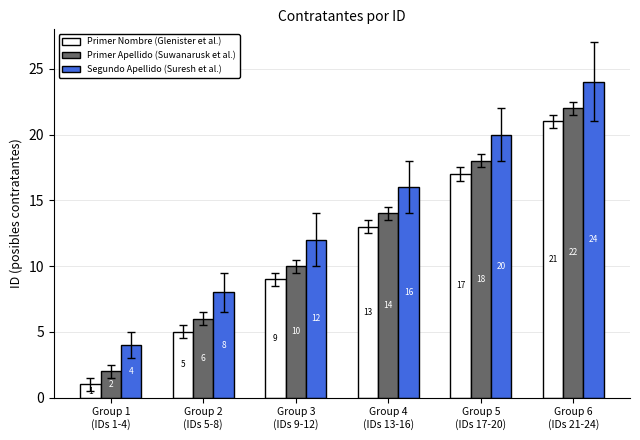

Which category has the lowest value in the Primer Apellido (Suwanarusk et al.) series?

Group 1
(IDs 1-4)